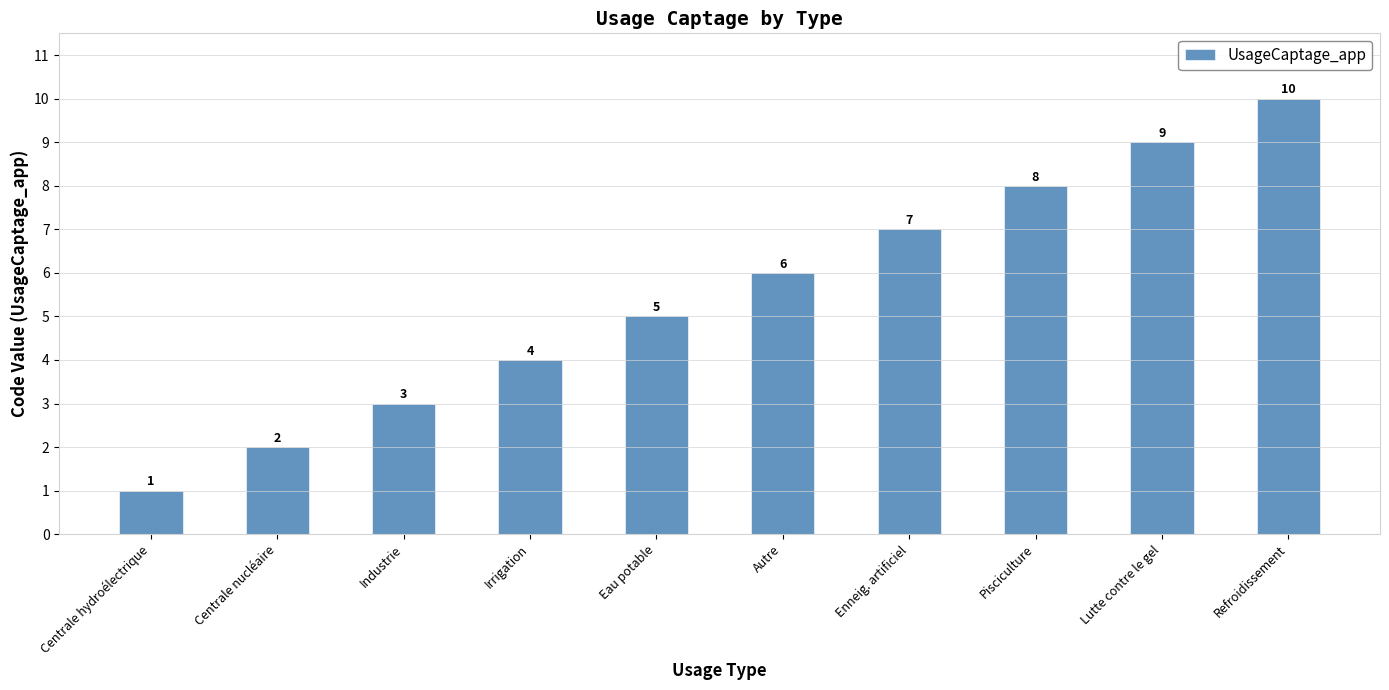

Reading left to right, list all the values displayed in this chart.

1	2	3	4	5	6	7	8	9	10